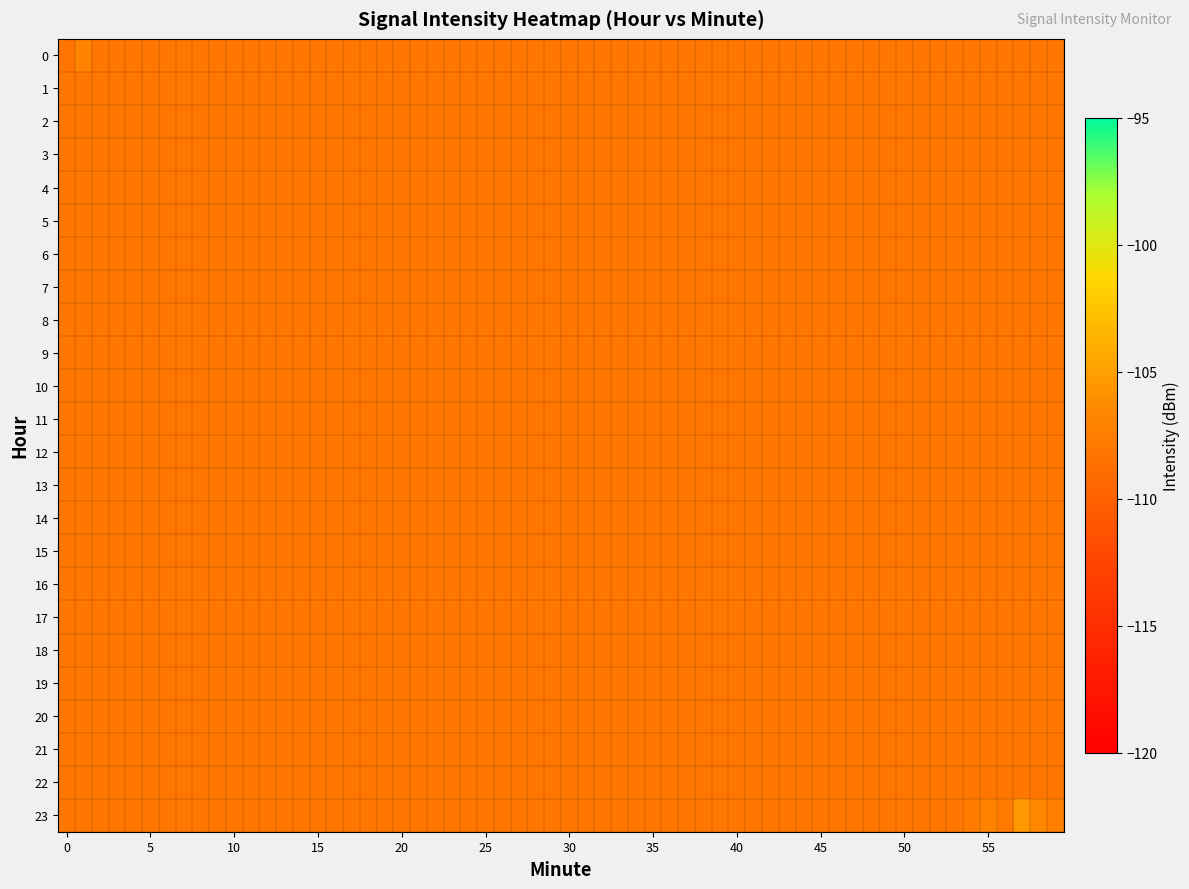

What is the average value of the 0 series?

-107.8